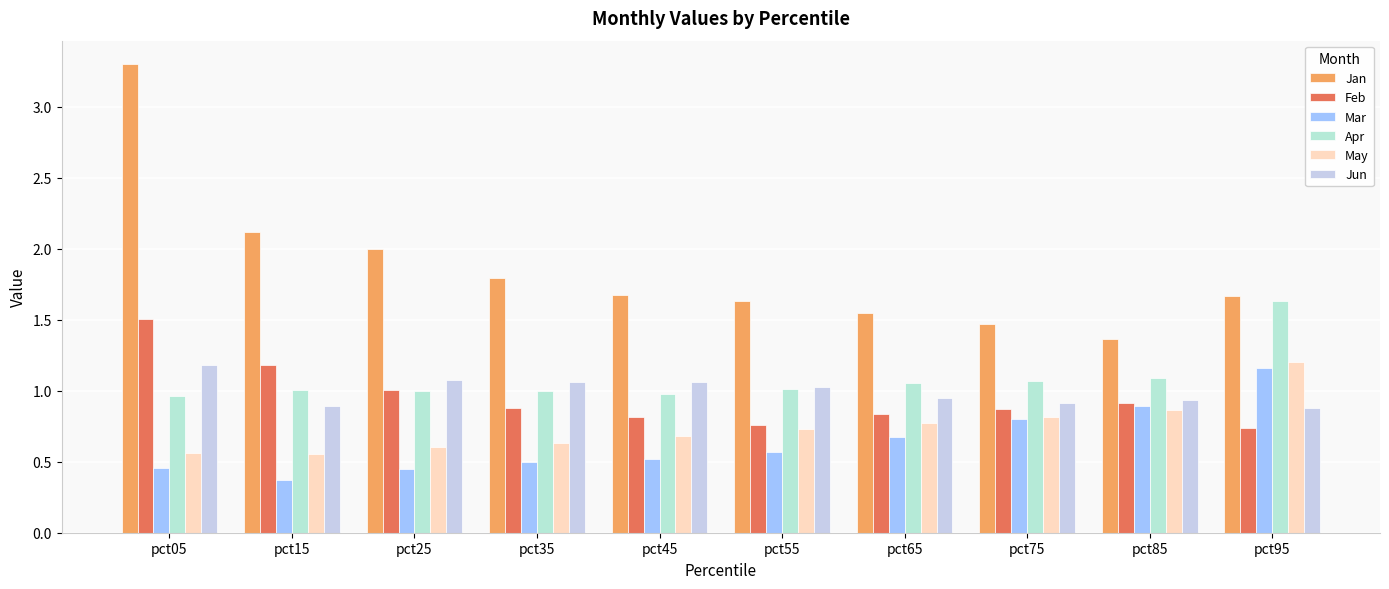

How many data points does each series have?

10